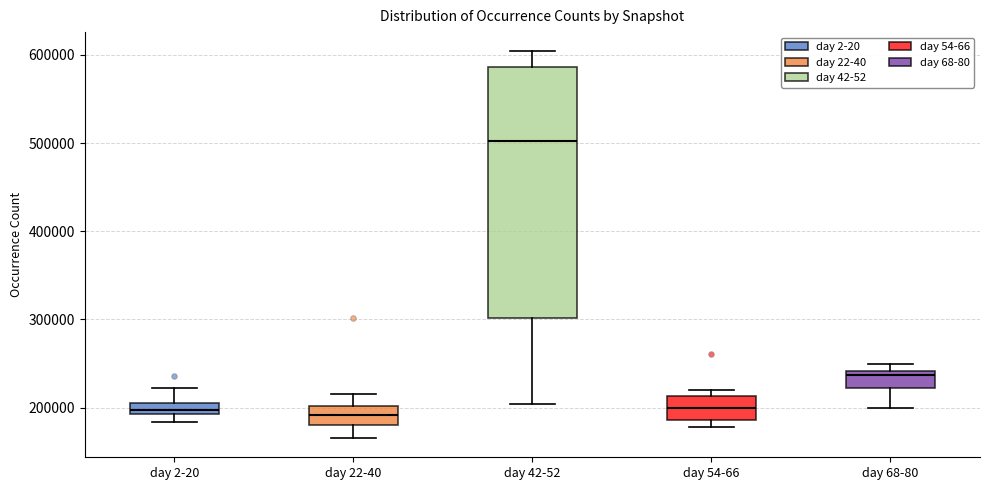

Which box is the tallest, from its lower edge to its upper edge?

day 42-52